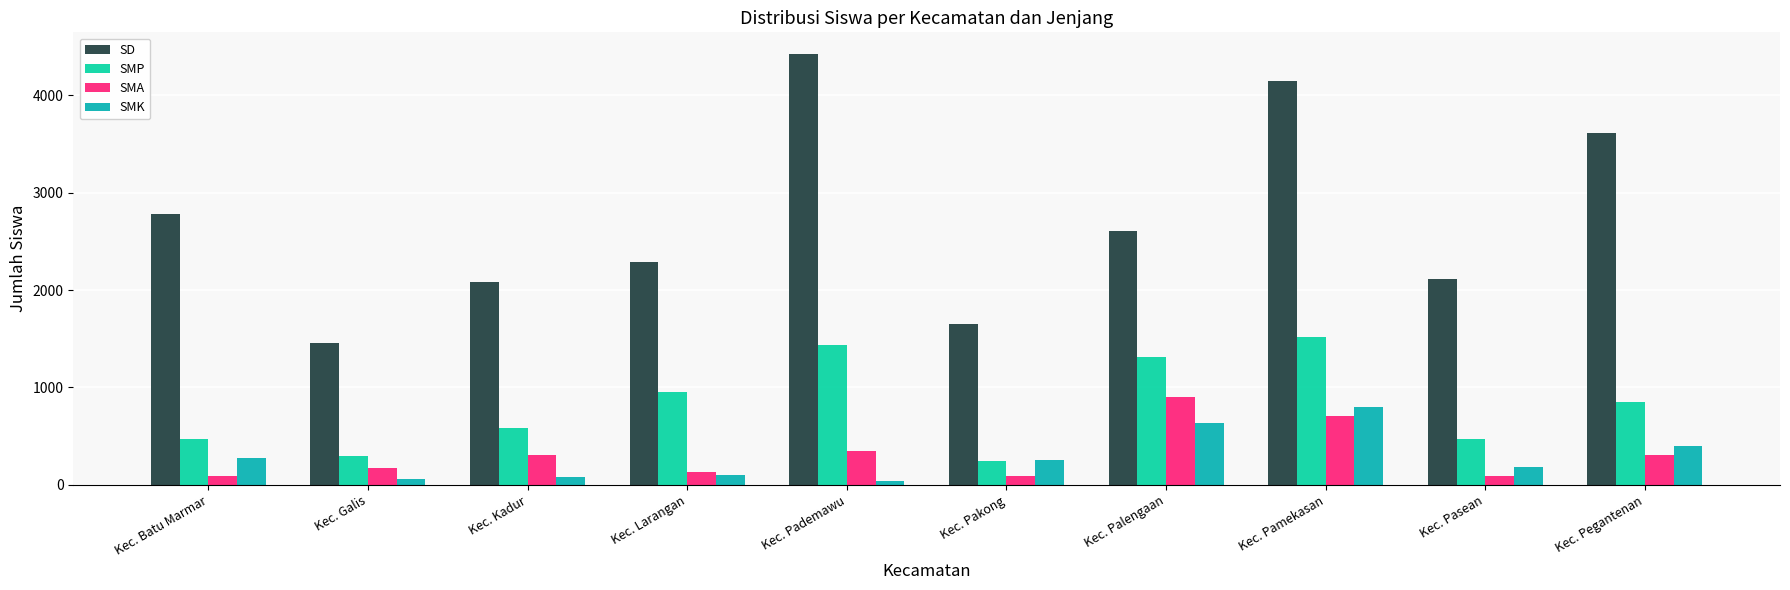

Count the number of data series in this chart.

4